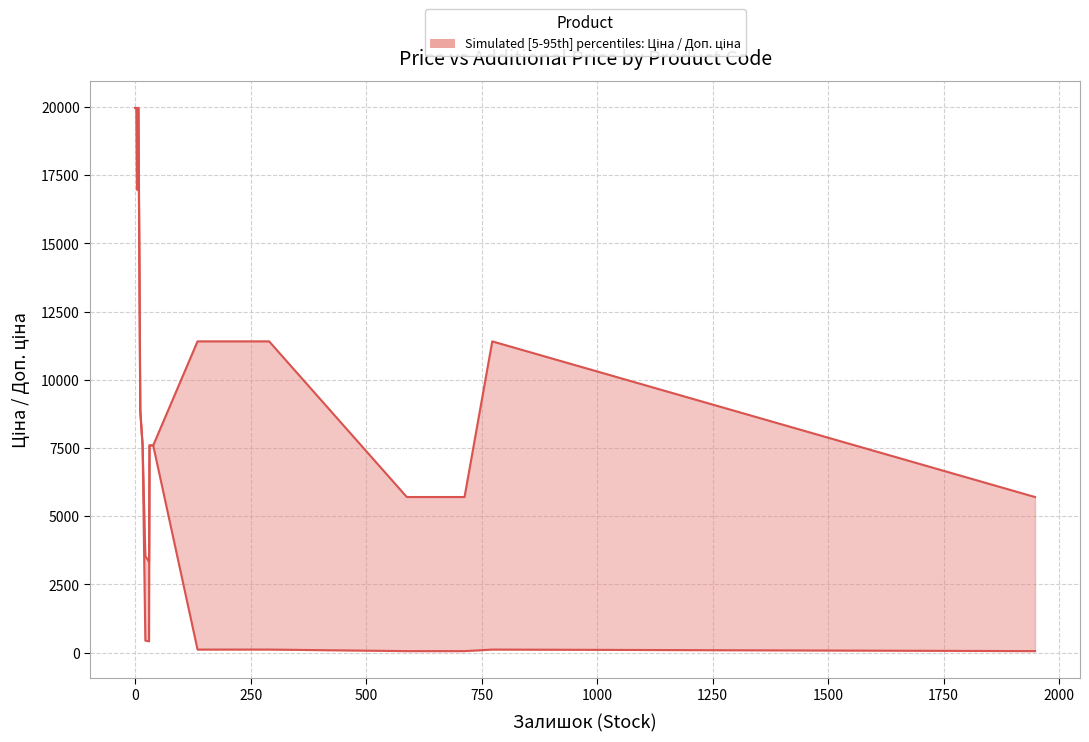

Which series has the largest range (max minus min)?

Ціна (lower)